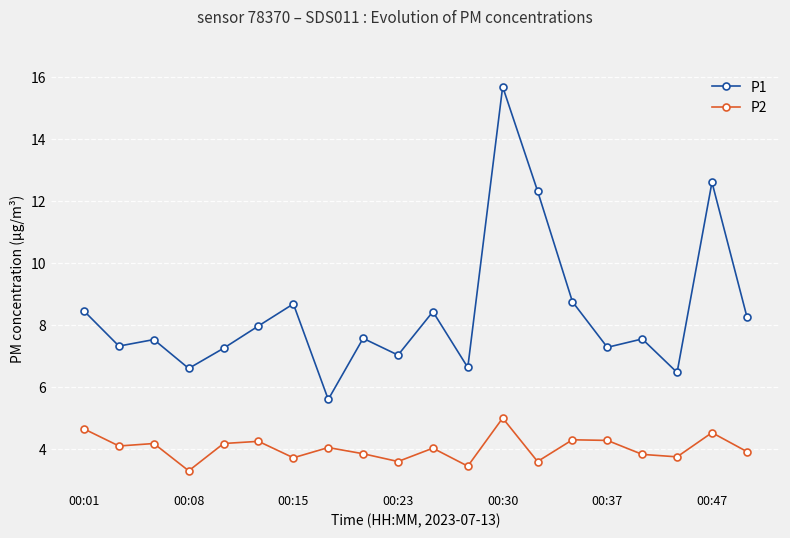

Which series has the largest range (max minus min)?

P1